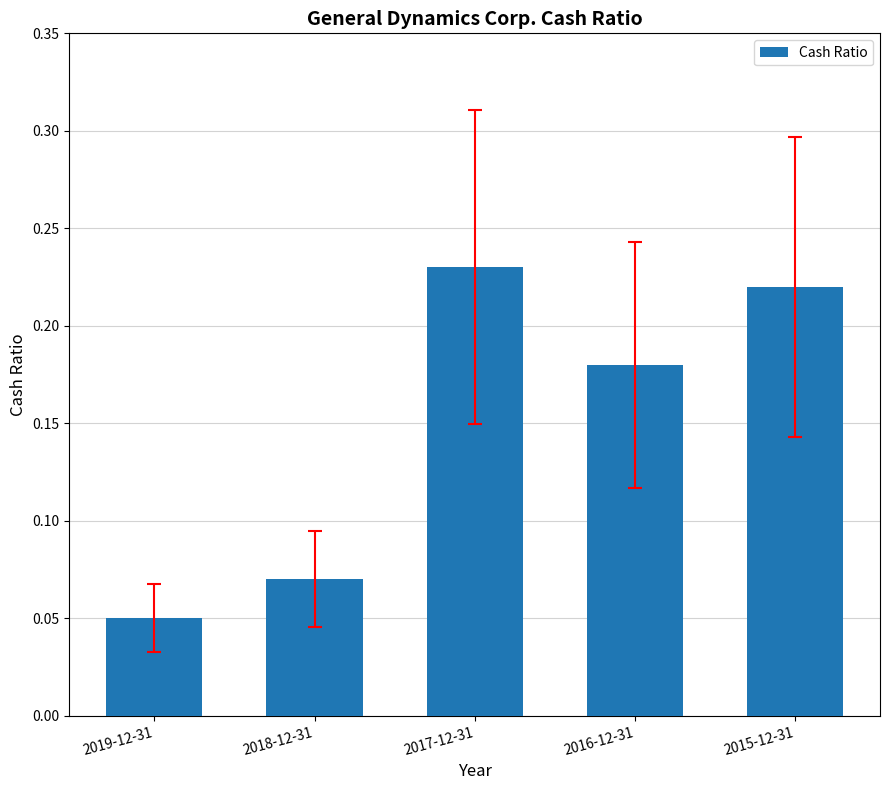

List the labels in order of value, largest first.

2017-12-31, 2015-12-31, 2016-12-31, 2018-12-31, 2019-12-31